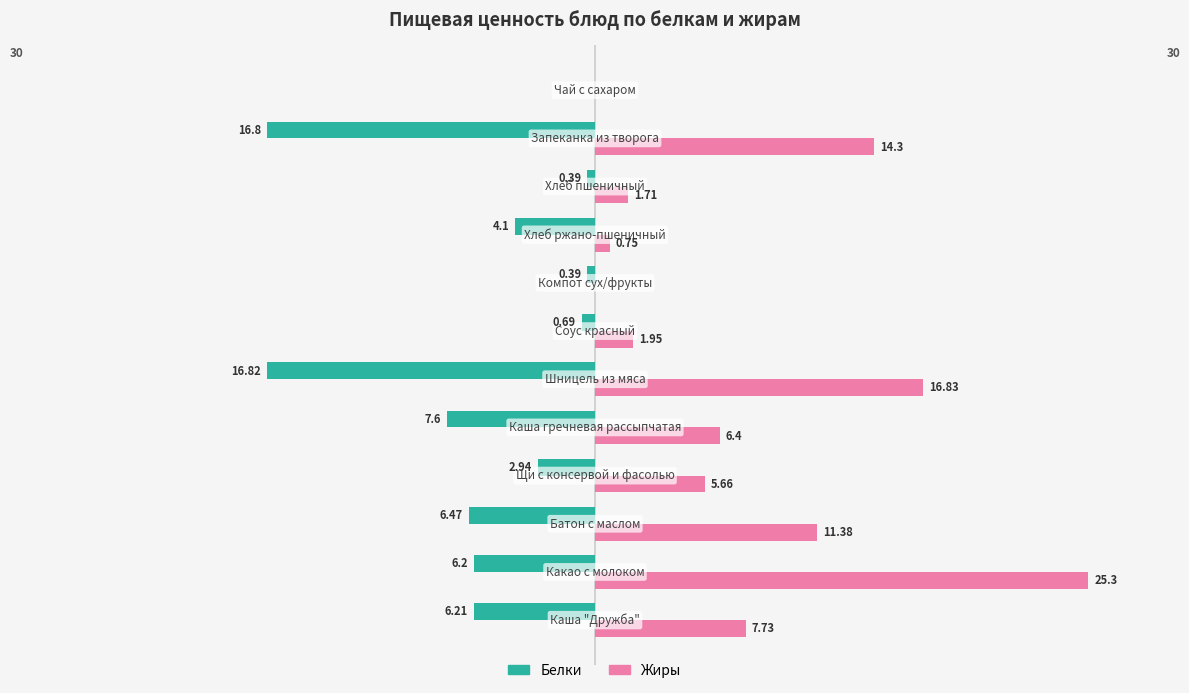

Which series has the largest total across all categories?

Жиры